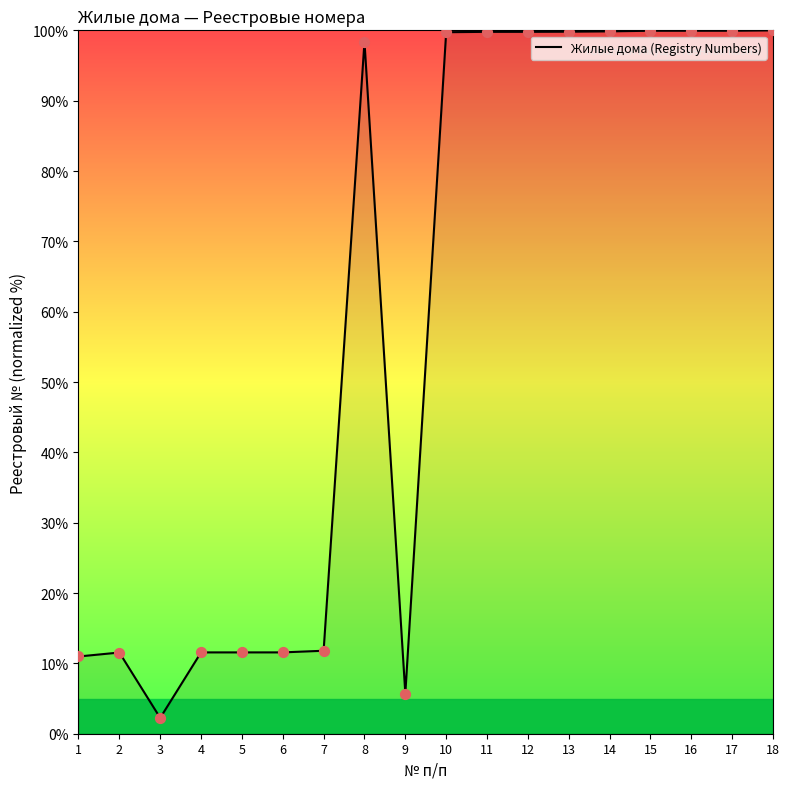

Between 11 and 2, which is larger?

11